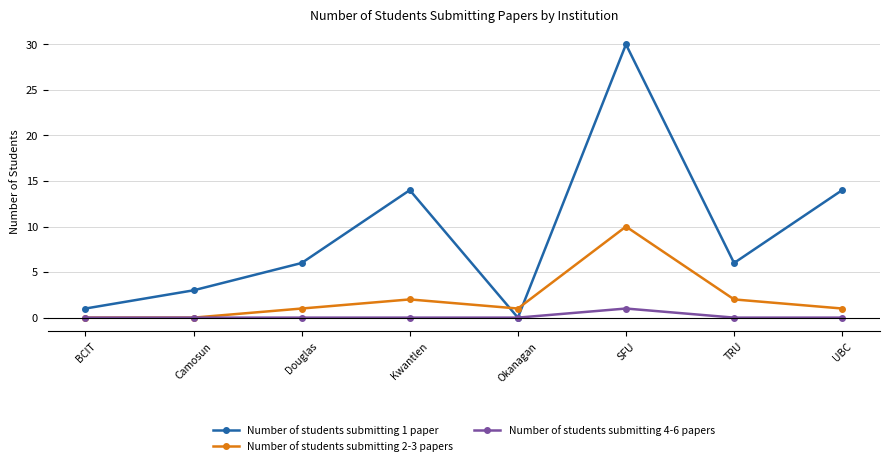

Rank the series by their average value, from lowest to highest.

Number of students submitting 4-6 papers, Number of students submitting 2-3 papers, Number of students submitting 1 paper